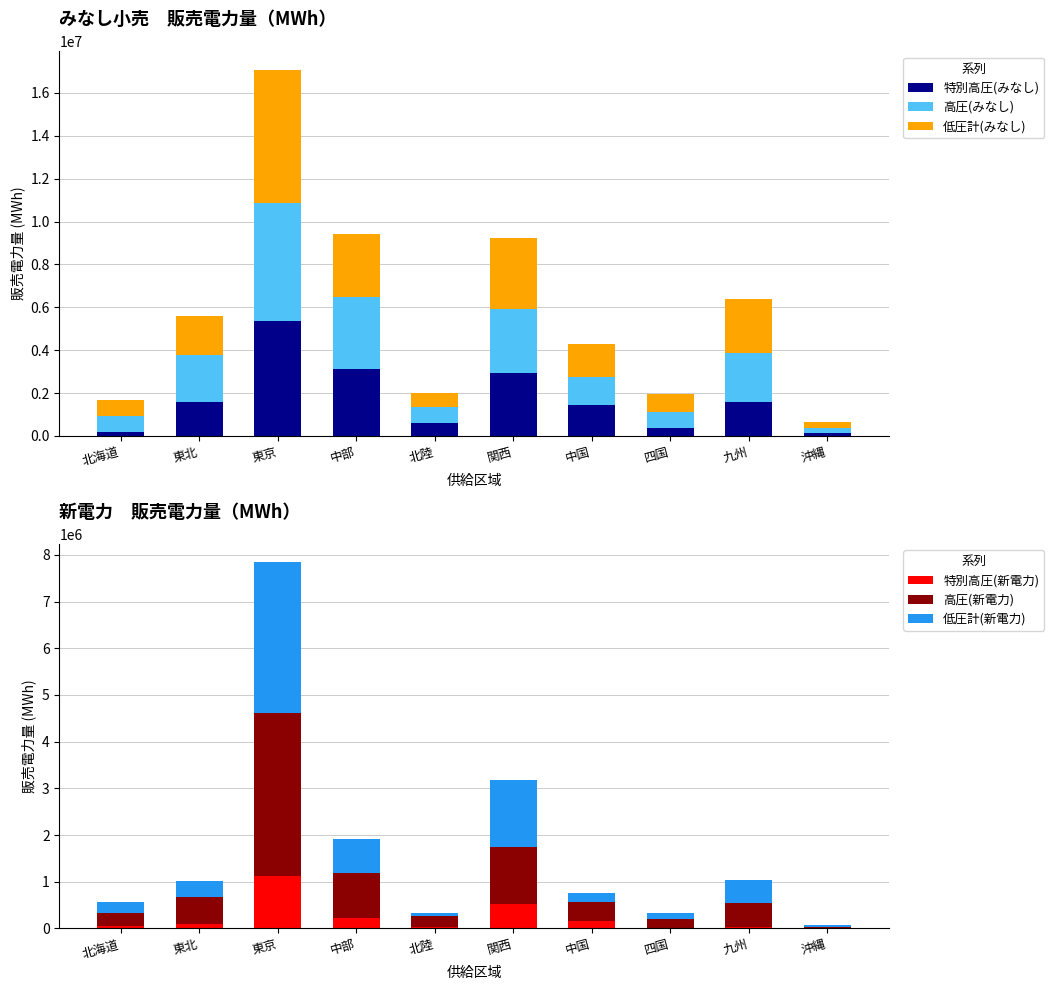

At how many categories does at least one series exceed 3233563?

3